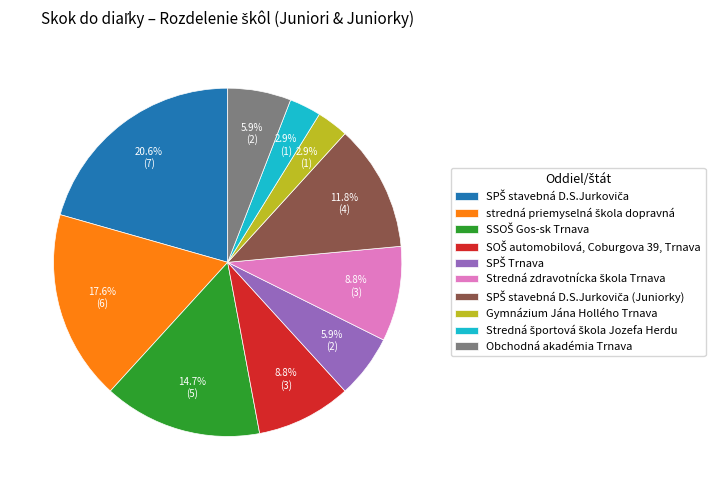

Combined, do Gymnázium Jána Hollého Trnava and Obchodná akadémia Trnava account for over 50%?

No